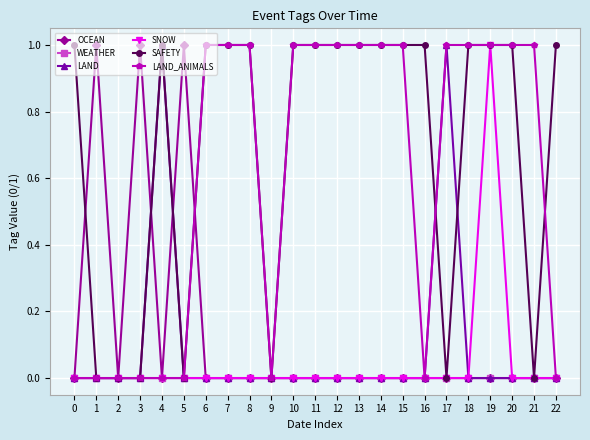

Which series has the largest total across all categories?

SAFETY